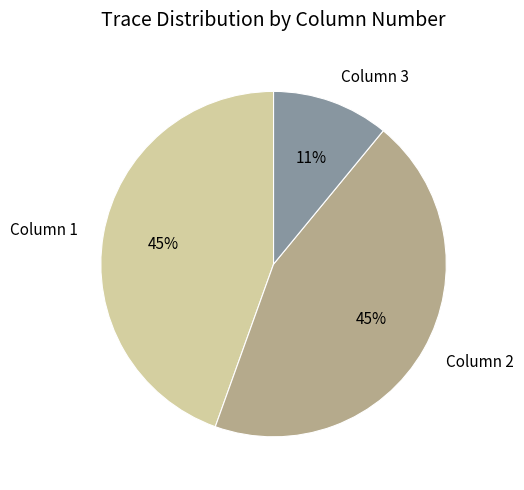

Which category has the smallest portion of the pie?

Column 3